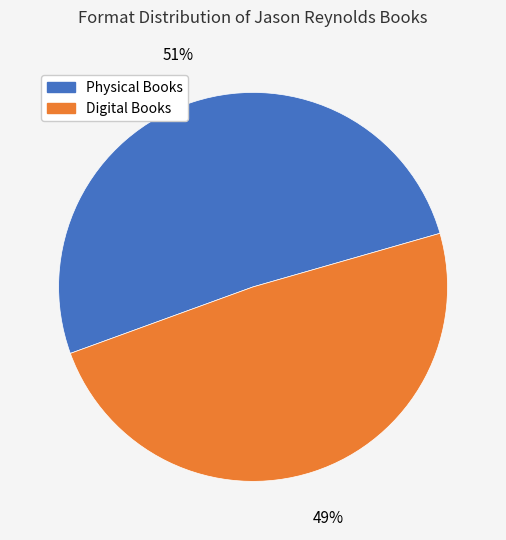

Do Digital Books and Physical Books together represent more than half of the pie?

Yes